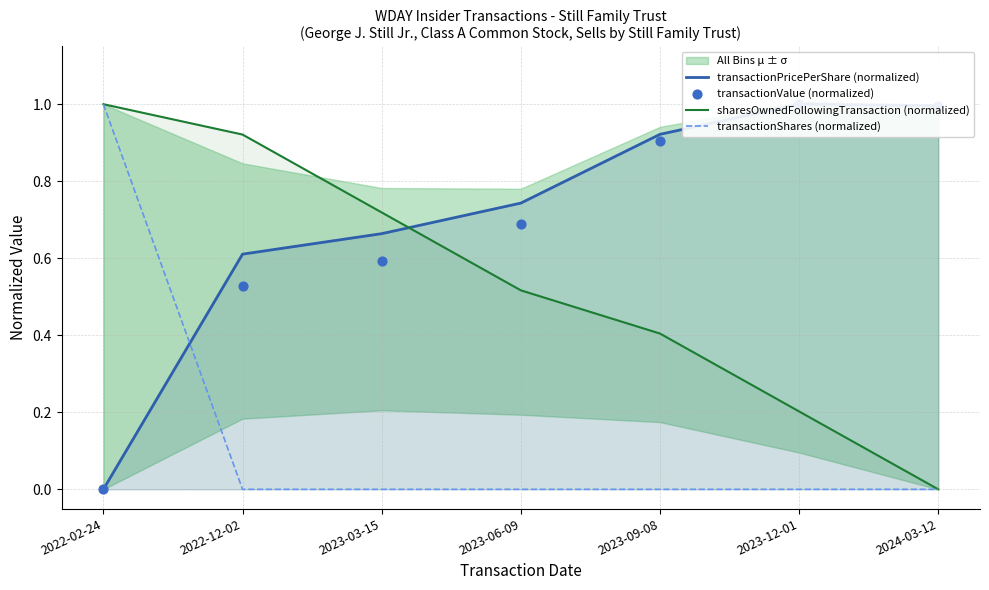

At how many categories does at least one series exceed 0?

7